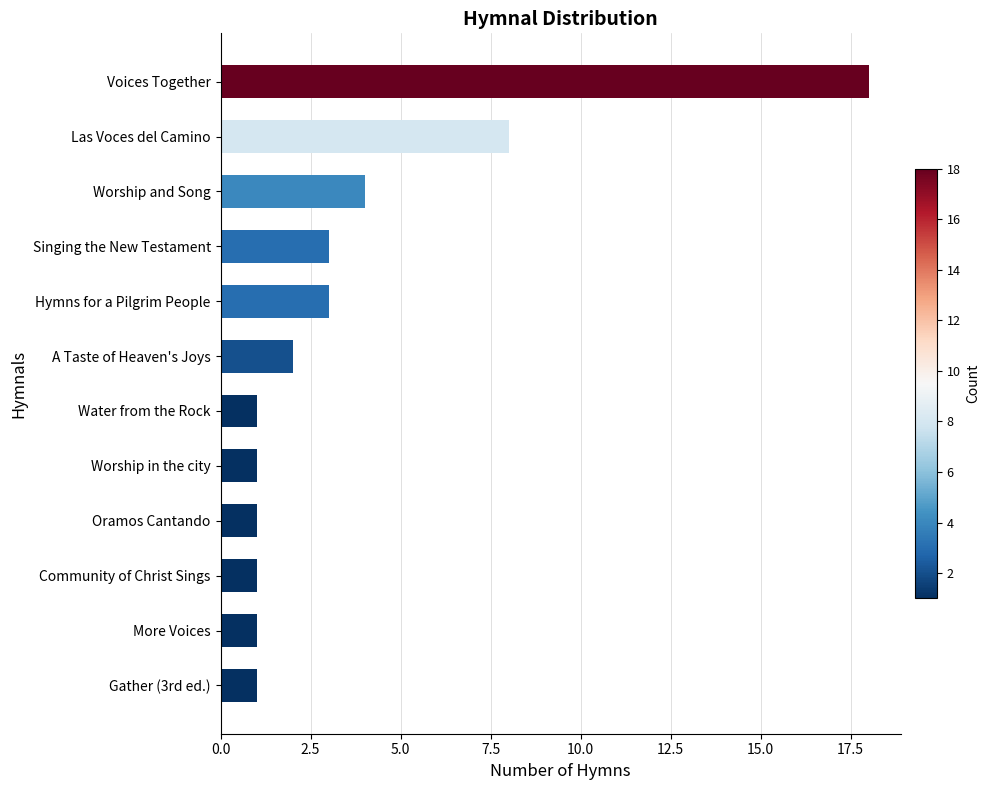

What is the approximate value at Las Voces del Camino, to the nearest 5?

10